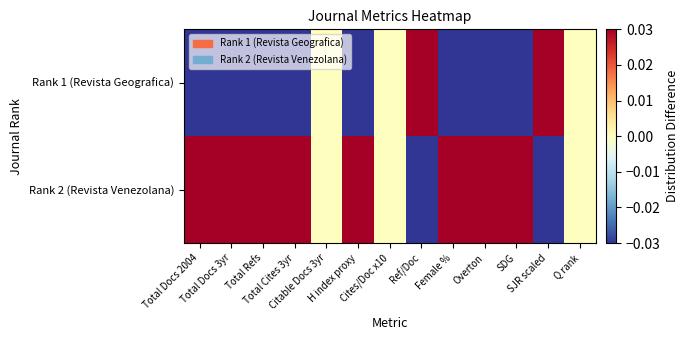

Which series changed the most between Total Docs 2004 and Overton?

Rank 1 (Revista Geografica)